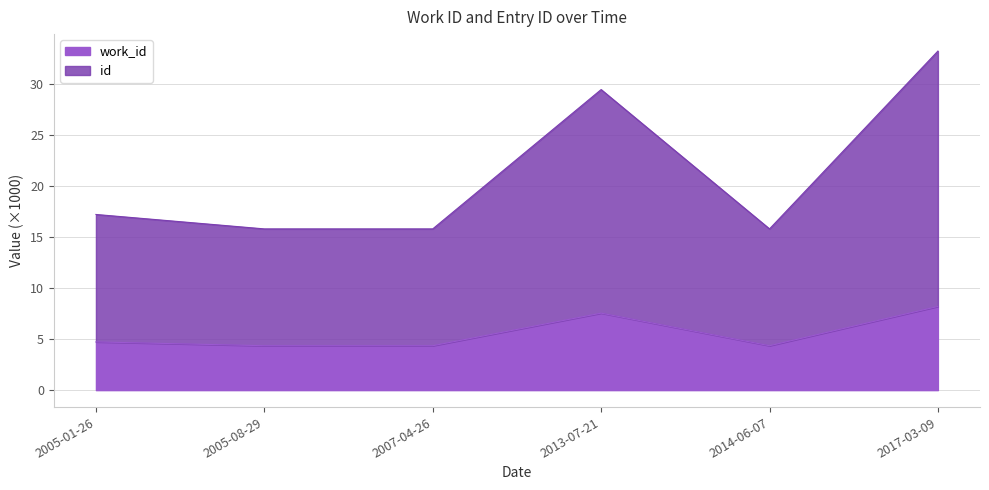

At which label is work_id closest to 6?

2005-01-26